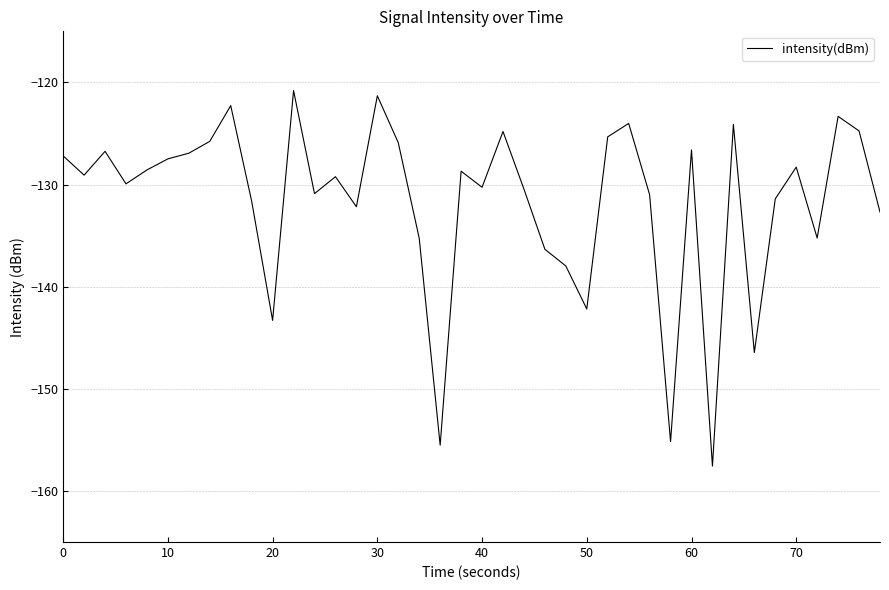

What is the smallest value displayed?

-157.6